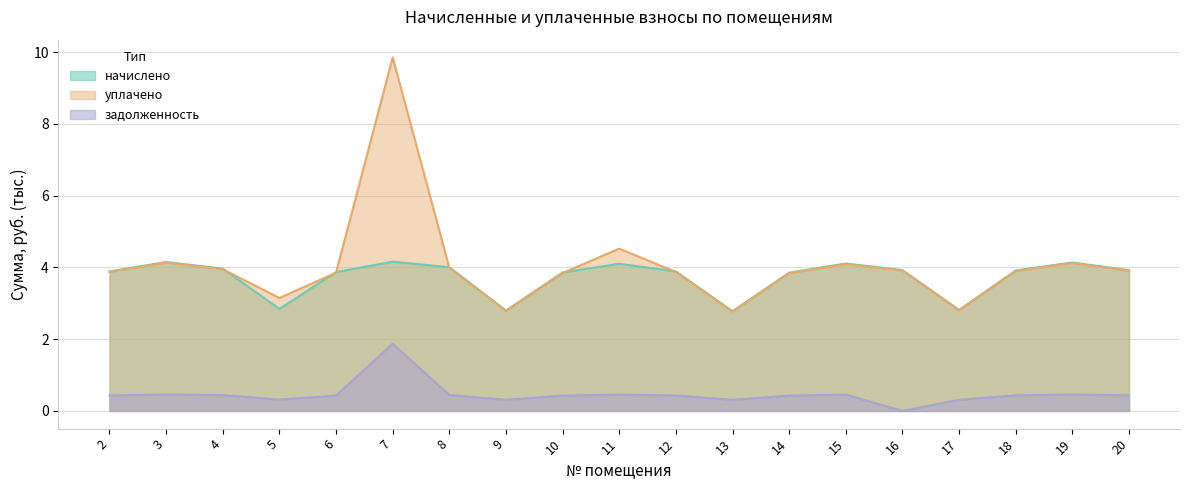

At 13, list the series in order from smallest to largest.

задолженность, уплачено, начислено